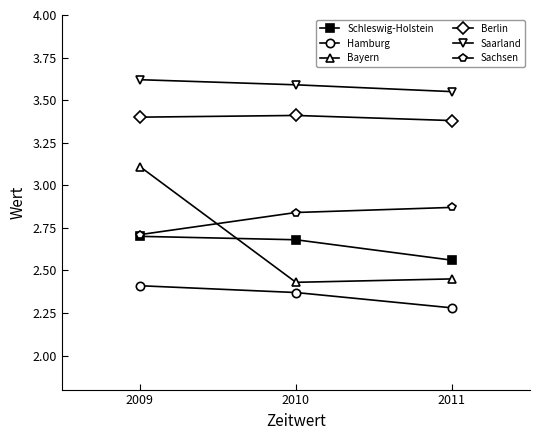

Which series has the largest total across all categories?

Saarland